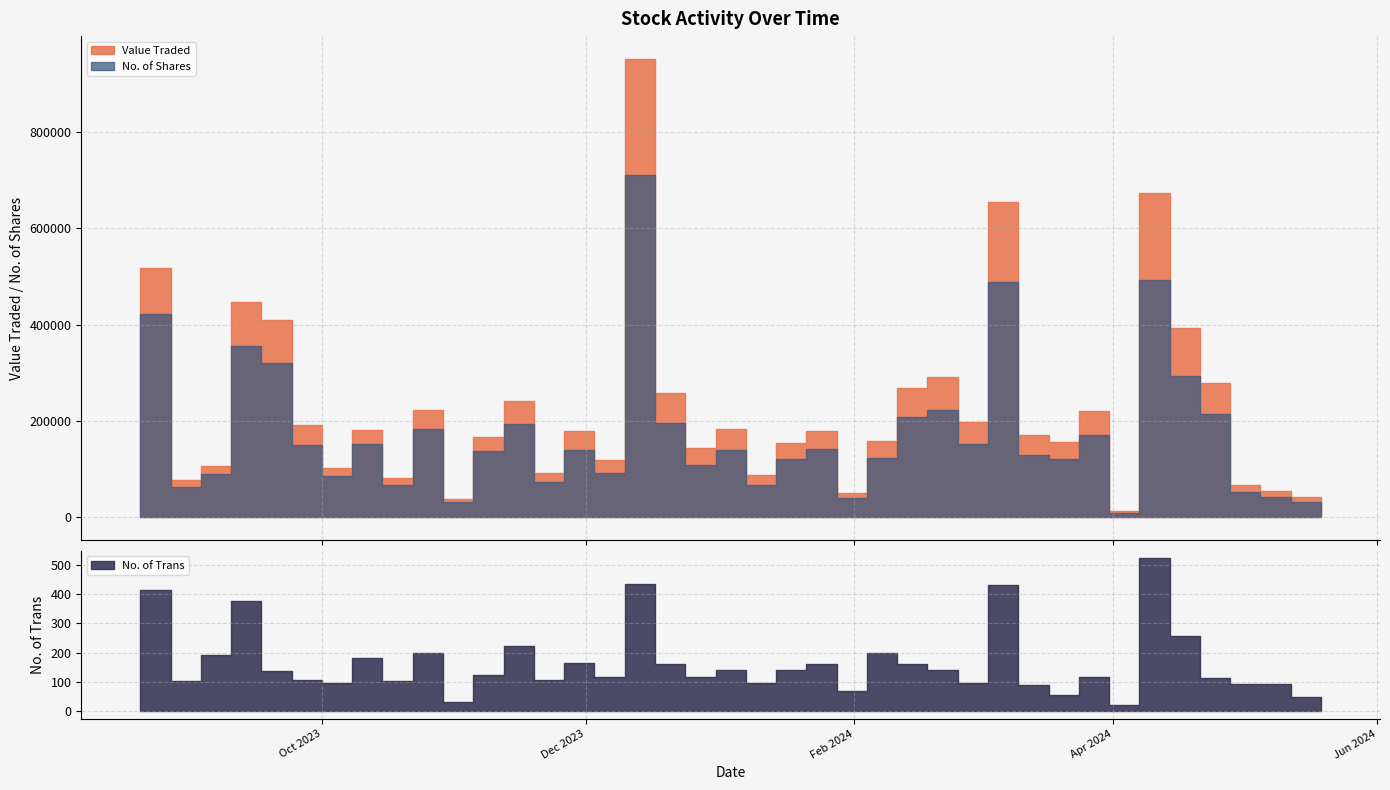

Is it true that Value Traded equals 601985 at 17/09/2023?

False